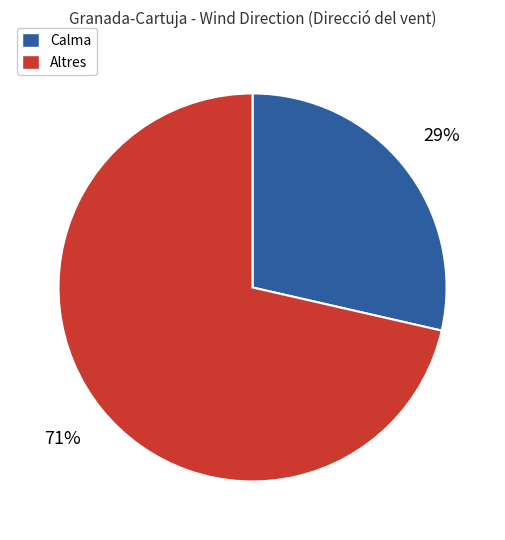

To the nearest percent, what is the average slice percentage?

50%